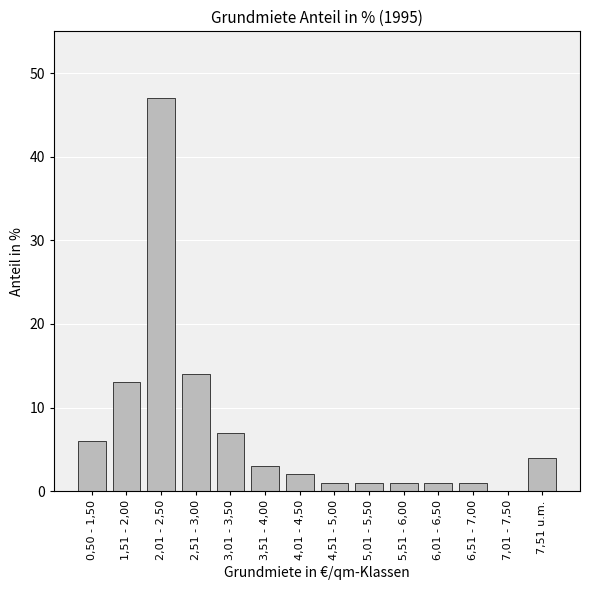

What is the ratio of the value at 5,51 - 6,00 to the value at 3,01 - 3,50?

0.1